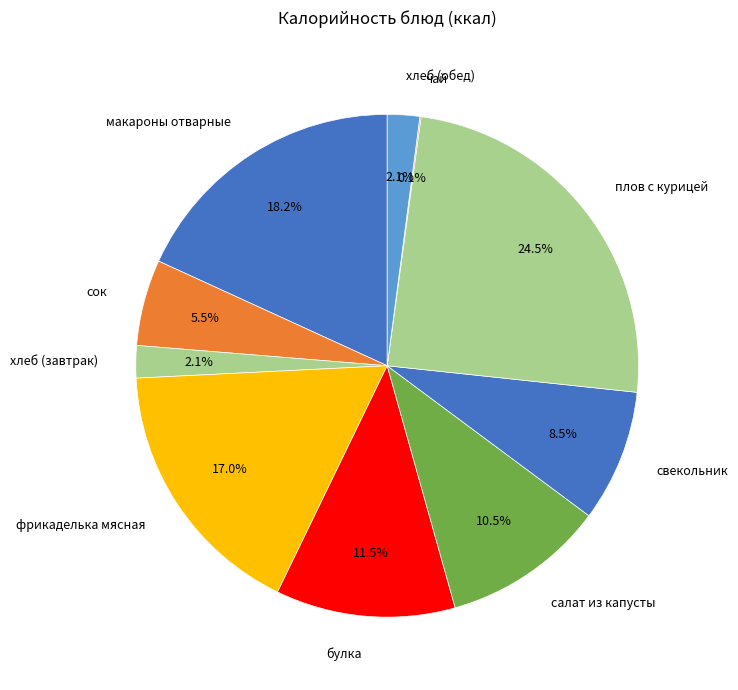

To the nearest percent, what is the difference between the largest and smallest slice percentages?

24%